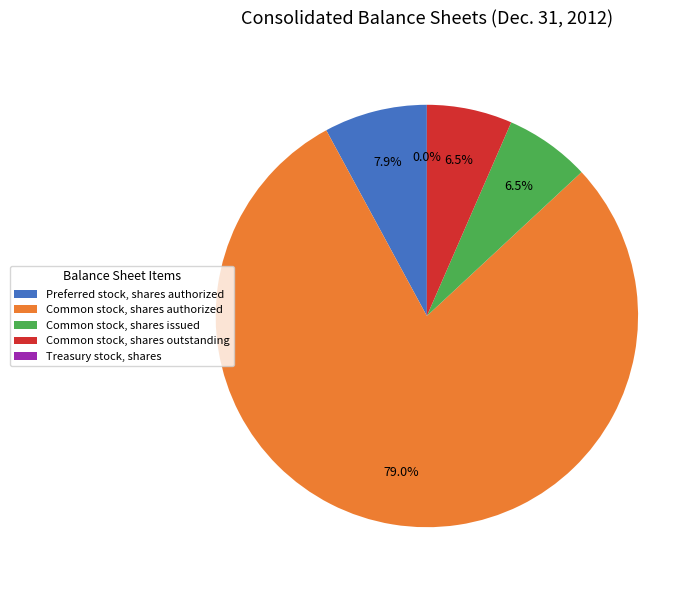

How many slices are in this pie chart?

5